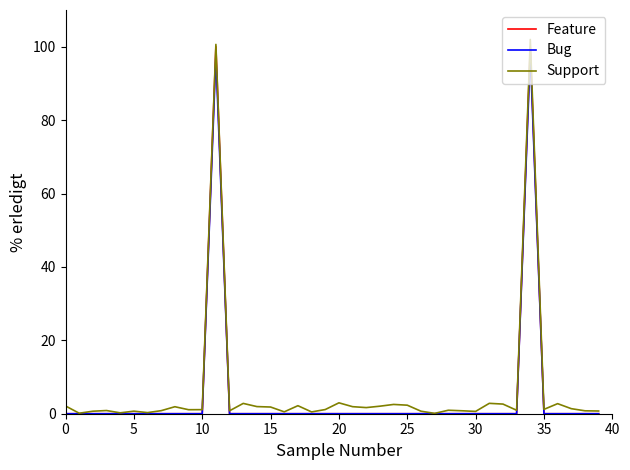

What is the highest value of the Feature series?

100.0